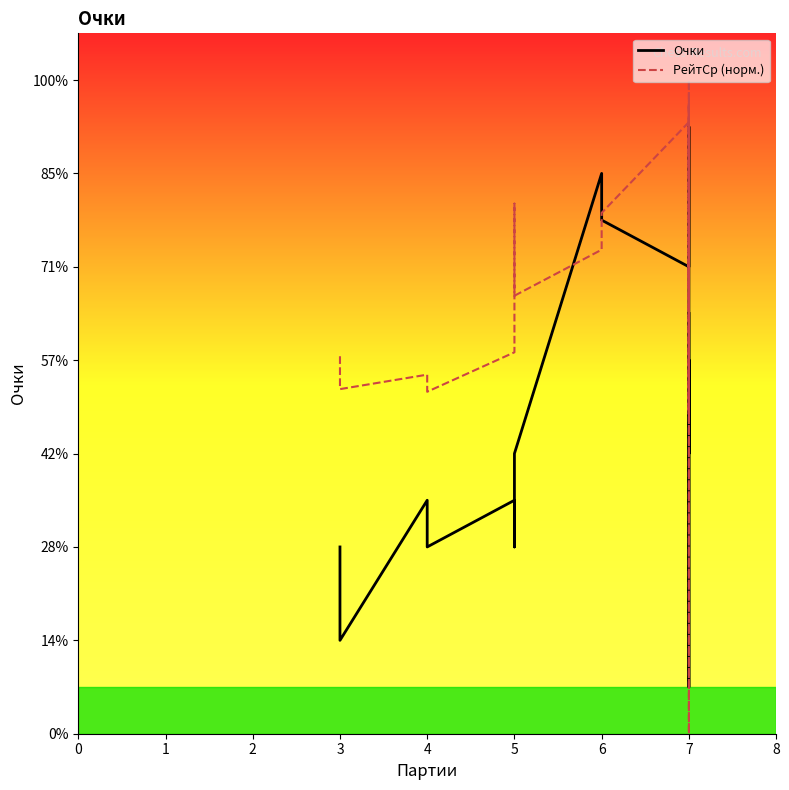

The Очки series shows 2.4 at 7. True or false?

False